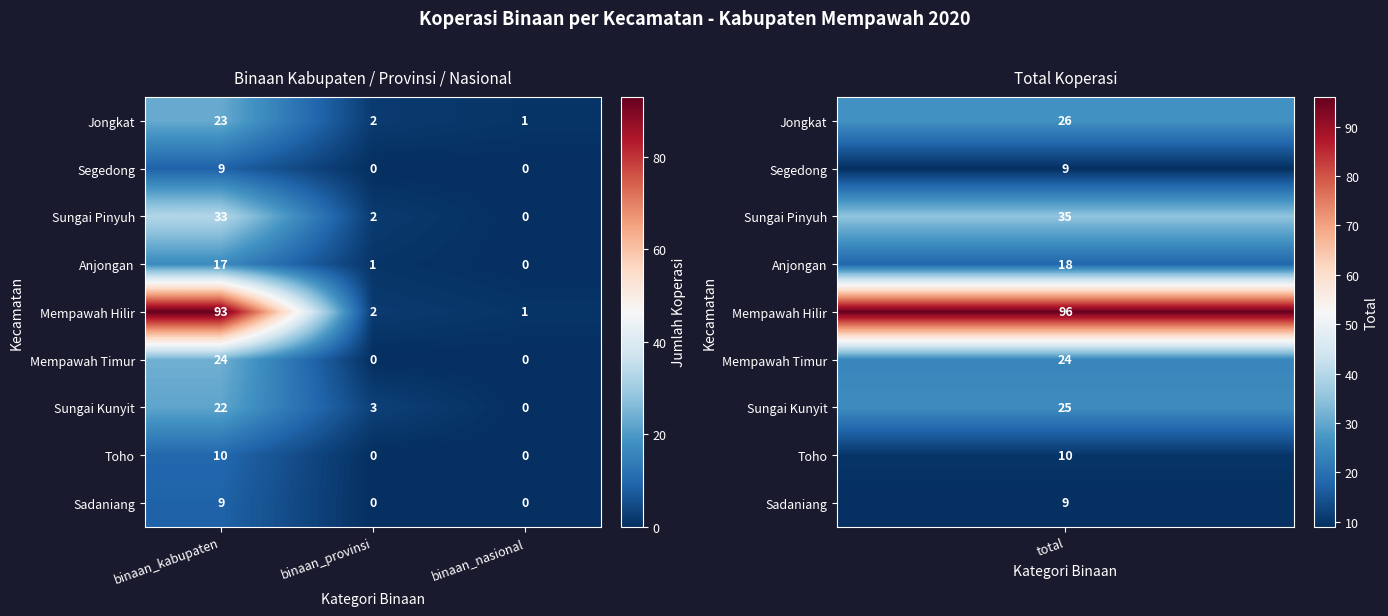

What is the total value across all series at binaan_provinsi?

10